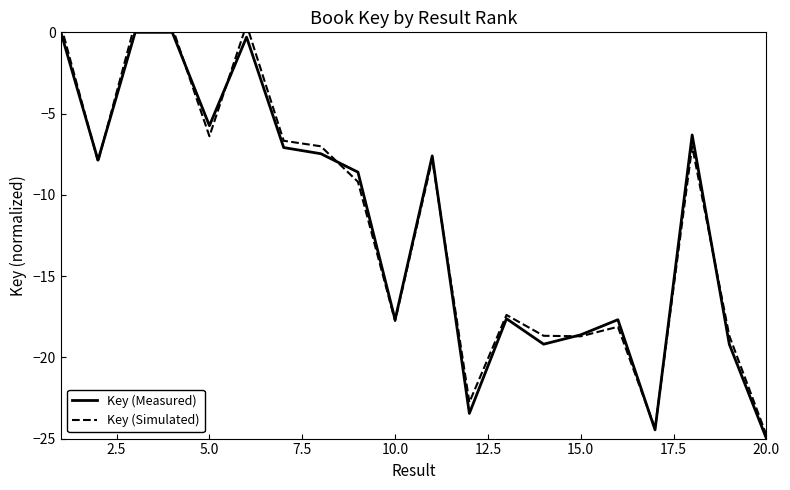

Is it true that Key (Measured) equals -7.9 at 10.0?

False